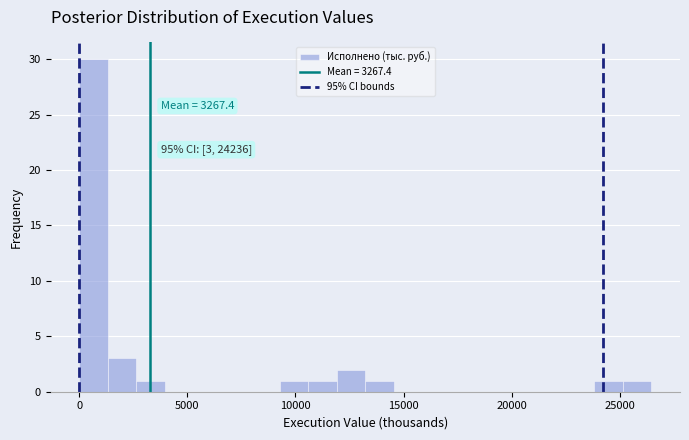

Around what value on the x-axis is the tallest bar? Give the approximate position of its centre, as read against the axis.

500